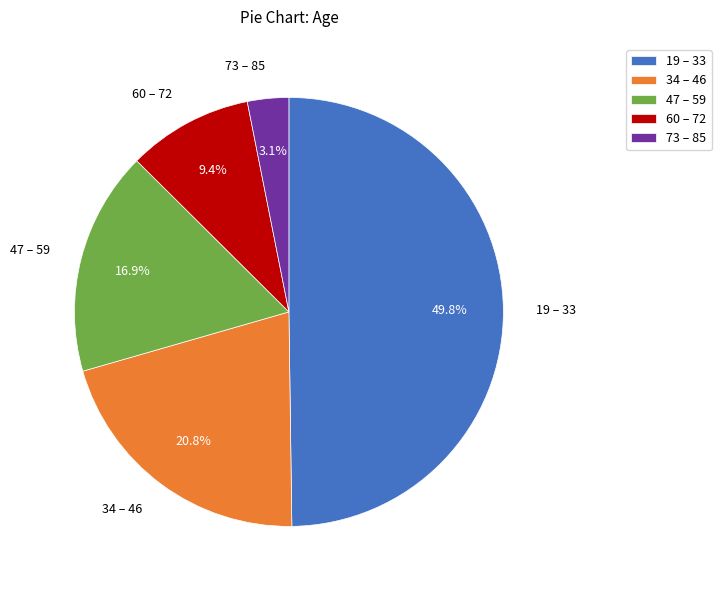

Approximately how many times larger is the value at 34 – 46 compared to 19 – 33?

0.4